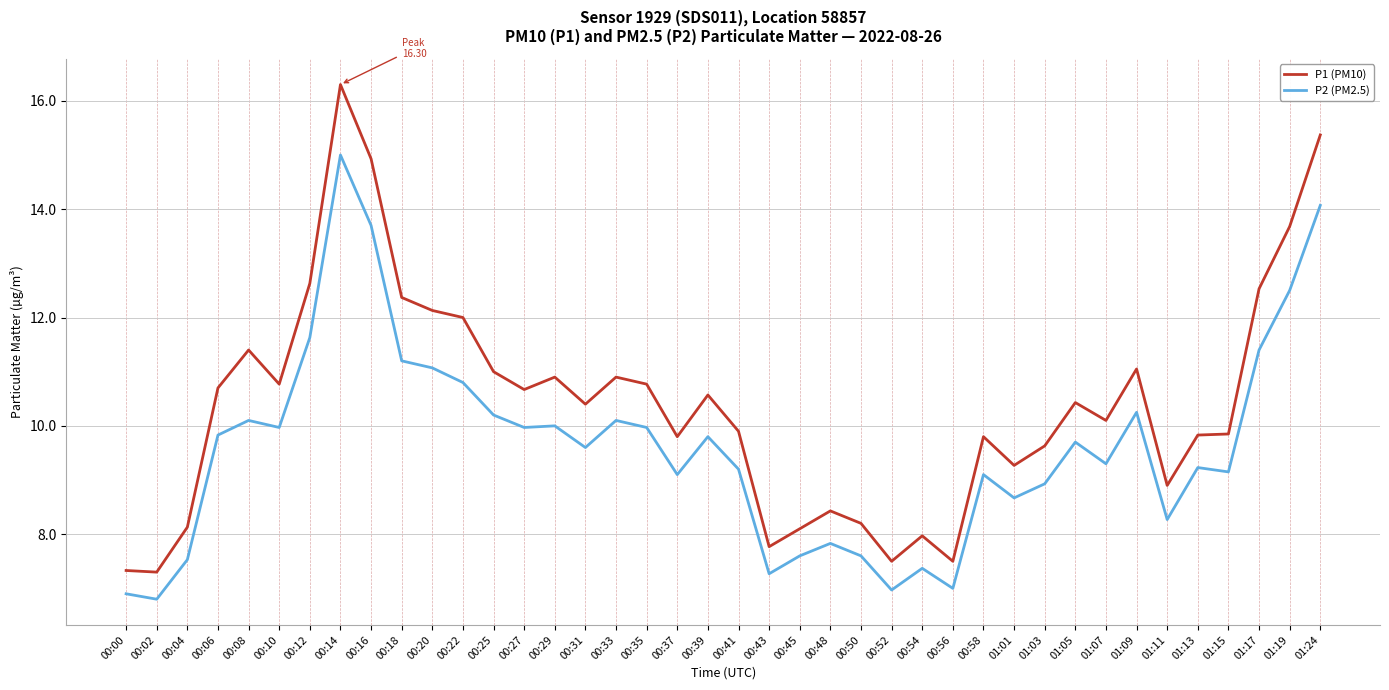

Count the number of categories in the chart.

40